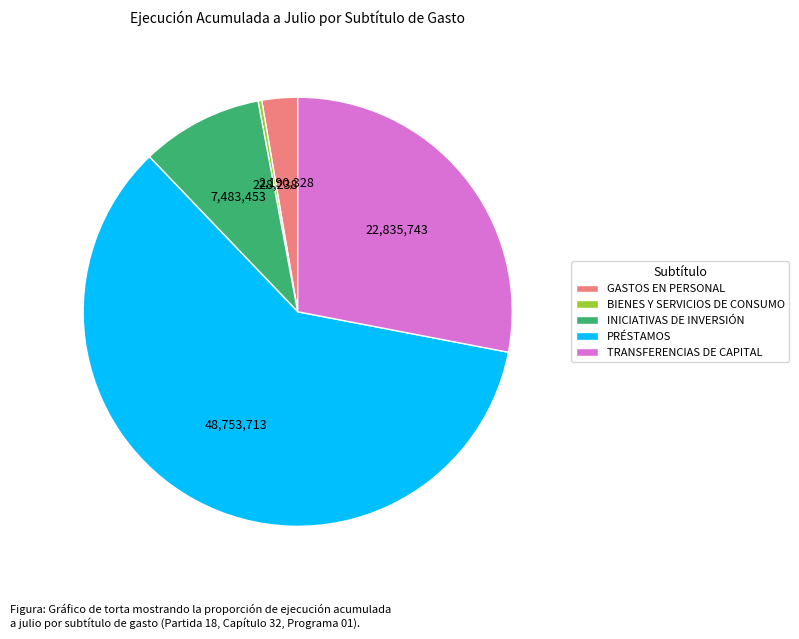

Rank the categories by value from highest to lowest.

PRÉSTAMOS, TRANSFERENCIAS DE CAPITAL, INICIATIVAS DE INVERSIÓN, GASTOS EN PERSONAL, BIENES Y SERVICIOS DE CONSUMO